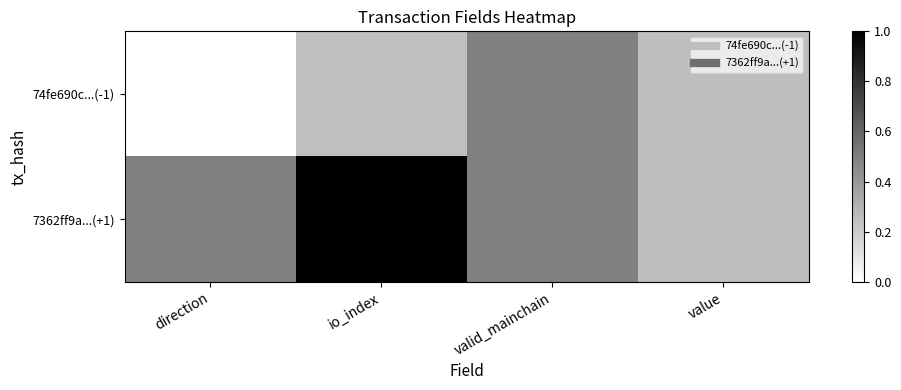

Reading right to left, what are all the values shown in this chart?

74fe690c...(-1): value=0.3	valid_mainchain=0.5	io_index=0.2	direction=0.0
7362ff9a...(+1): value=0.3	valid_mainchain=0.5	io_index=1.0	direction=0.5